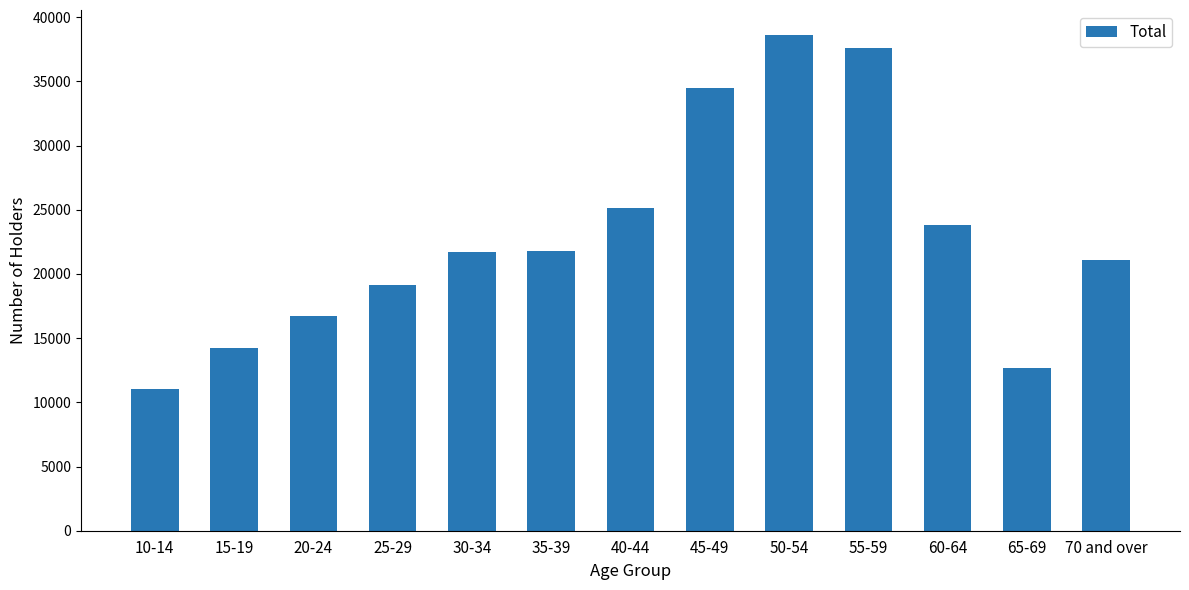

What is the smallest value displayed?

11021.5